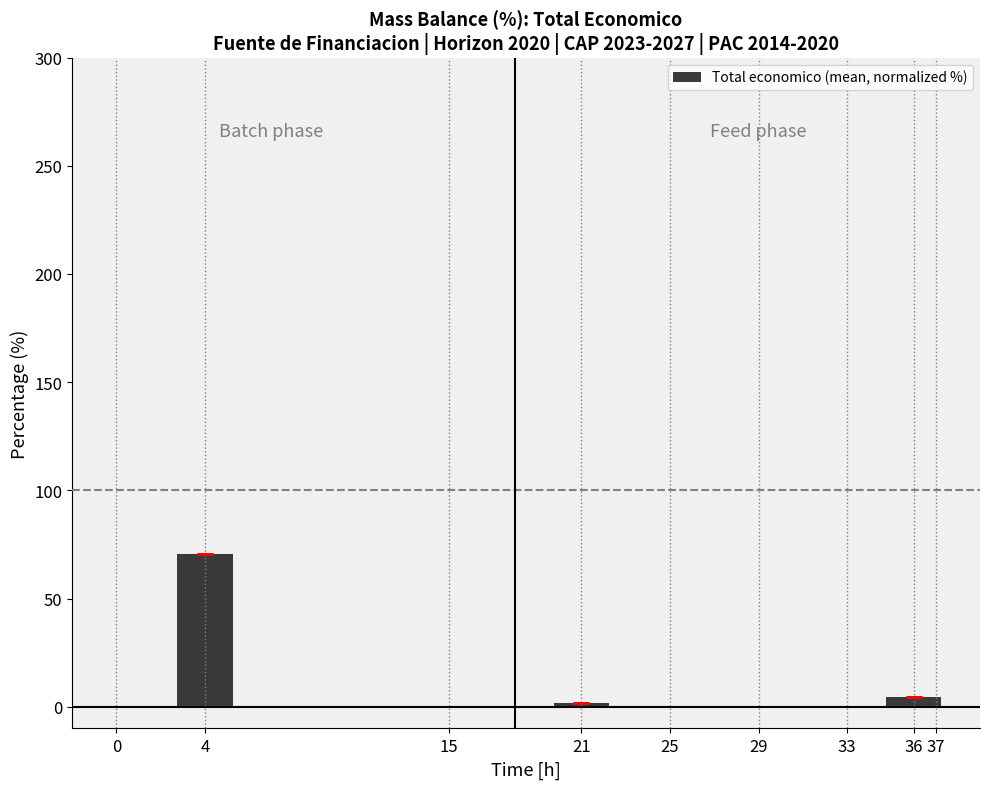

Reading left to right, what are all the values shown in this chart?

70.5	1.8	4.8